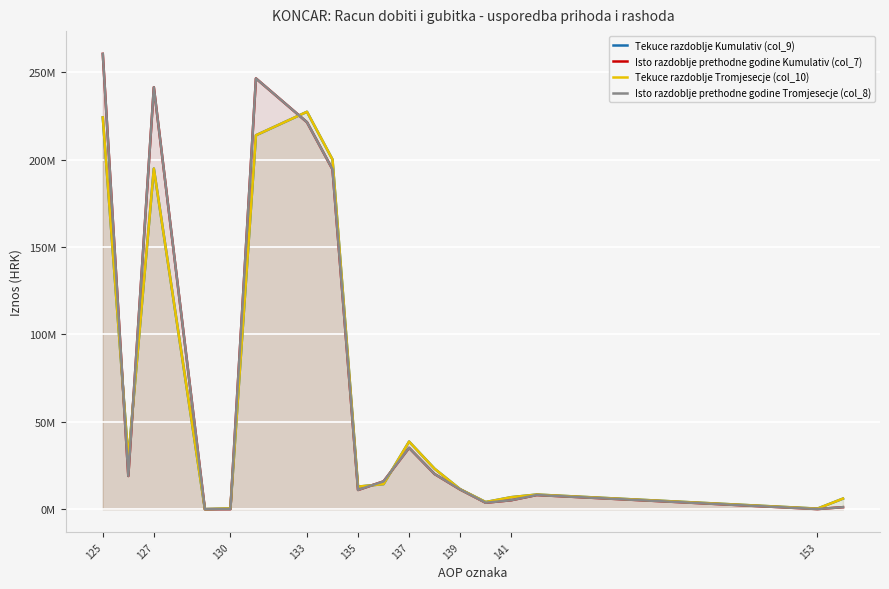

Between which two adjacent categories do Tekuce razdoblje Kumulativ (col_9) and Isto razdoblje prethodne godine Kumulativ (col_7) first intersect?

125 and 127